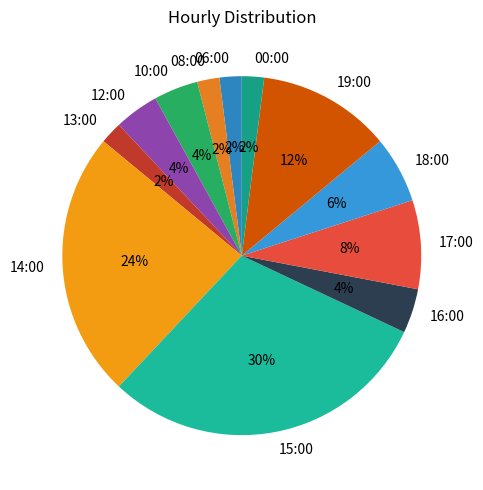

How many segments does this pie chart have?

12